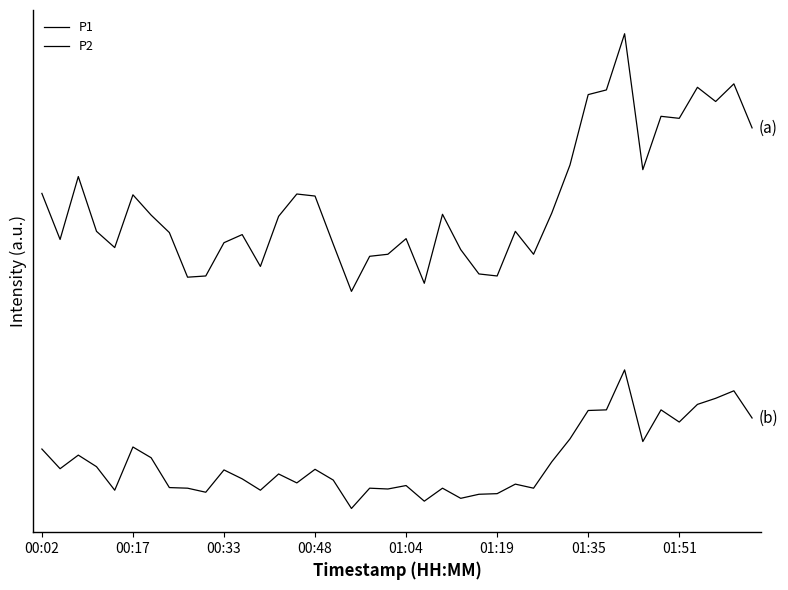

Does the chart have visible grid lines?

No